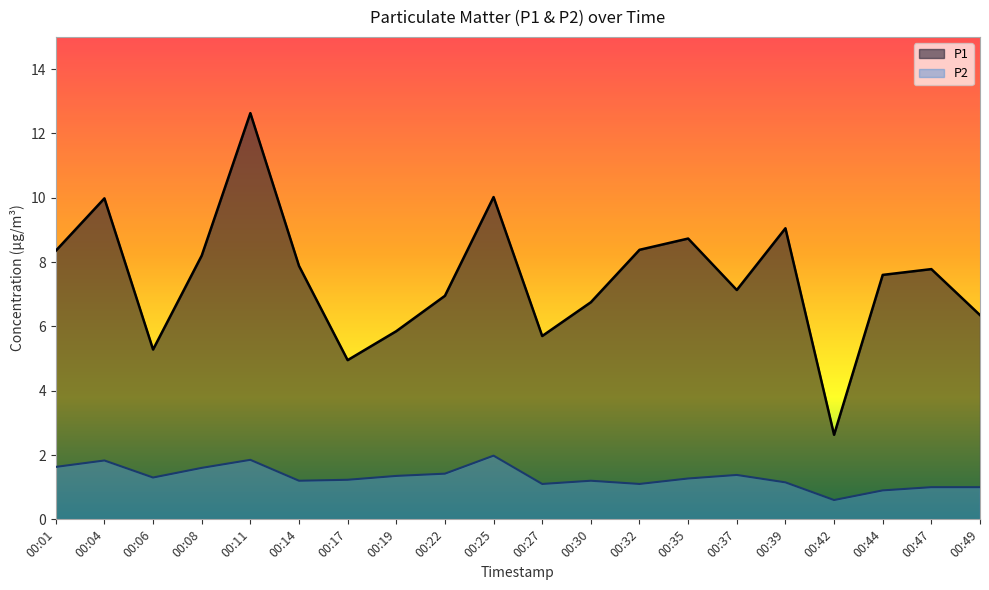

Is the value of P1 at 00:01 greater than the value of P2 at 00:27?

Yes